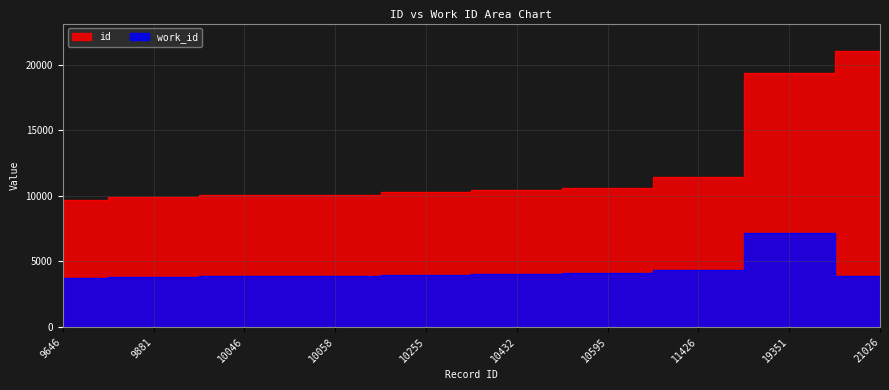

The id series shows 17937 at 10058. True or false?

False